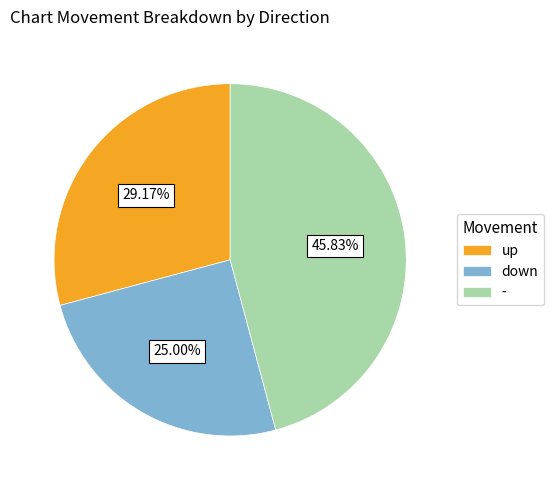

True or false: down accounts for 25% of the total.

True